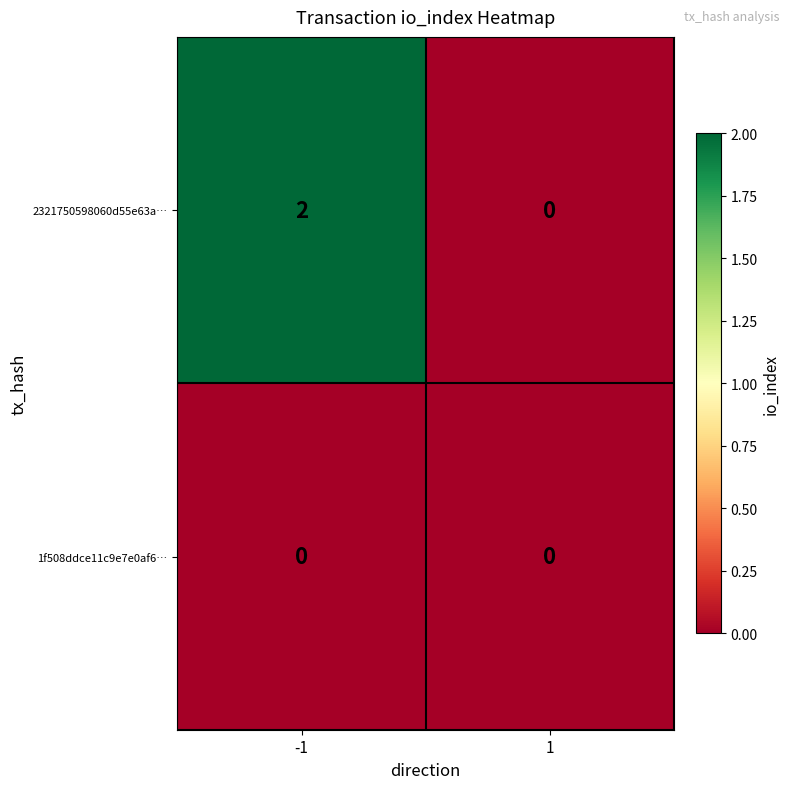

Which series has the largest total across all categories?

2321750598060d55e63a…